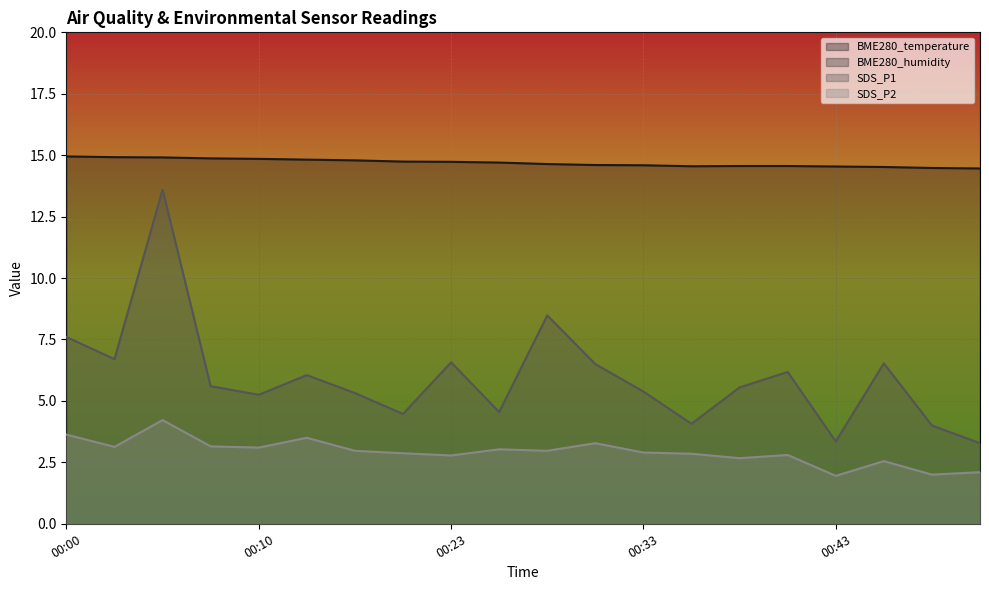

Reading left to right, list all the values displayed in this chart.

BME280_temperature: 14.9	14.9	14.9	14.9	14.8	14.8	14.8	14.7	14.7	14.7	14.6	14.6	14.6	14.6	14.6	14.6	14.5	14.5	14.5	14.5
SDS_P1: 7.6	6.7	13.6	5.6	5.2	6.0	5.3	4.5	6.6	4.5	8.5	6.5	5.4	4.1	5.5	6.2	3.4	6.5	4.0	3.3
SDS_P2: 3.6	3.1	4.2	3.1	3.1	3.5	3.0	2.9	2.8	3.0	3.0	3.3	2.9	2.9	2.7	2.8	1.9	2.5	2.0	2.1